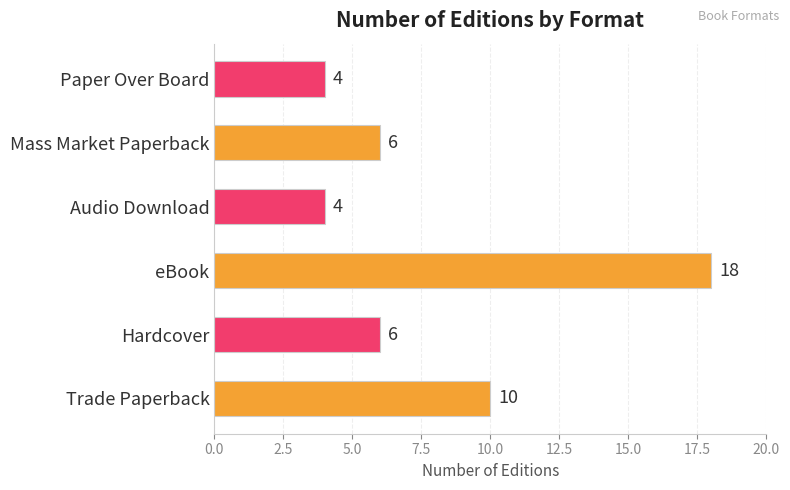

Reading bottom to top, transcribe all the data shown in this chart.

Trade Paperback=10	Hardcover=6	eBook=18	Audio Download=4	Mass Market Paperback=6	Paper Over Board=4